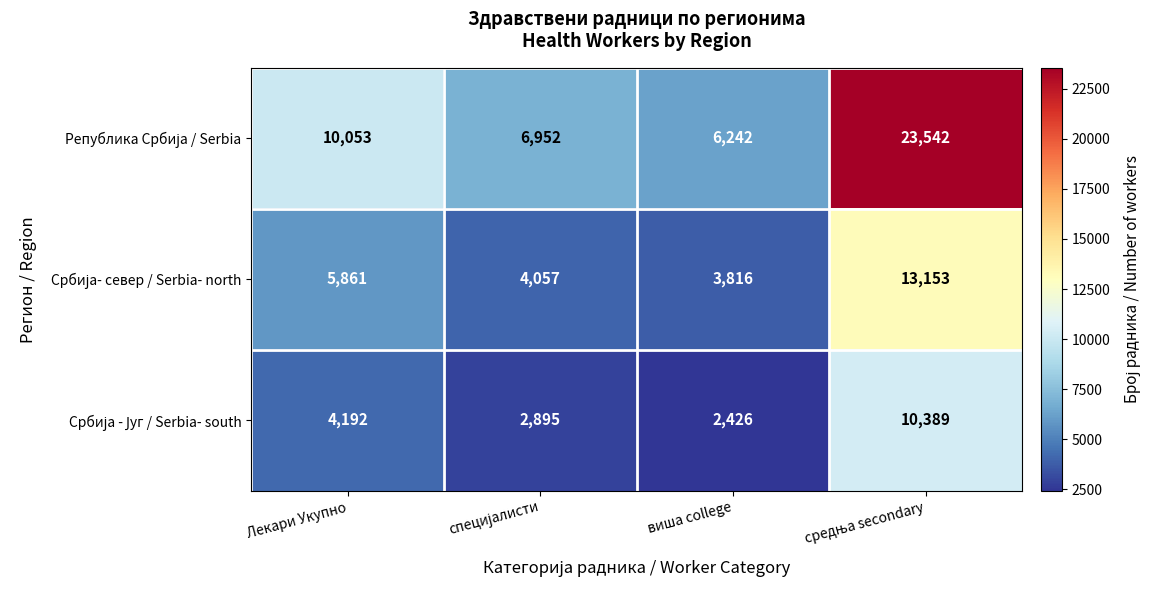

What is the spread (max minus min) of values at виша college?

3816